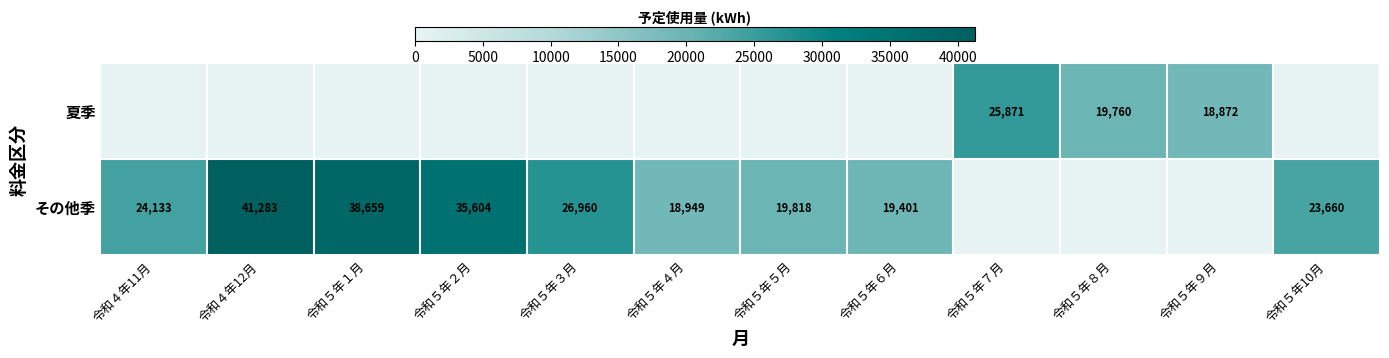

Between 令和５年１月 and 令和５年８月, which is larger?

令和５年８月